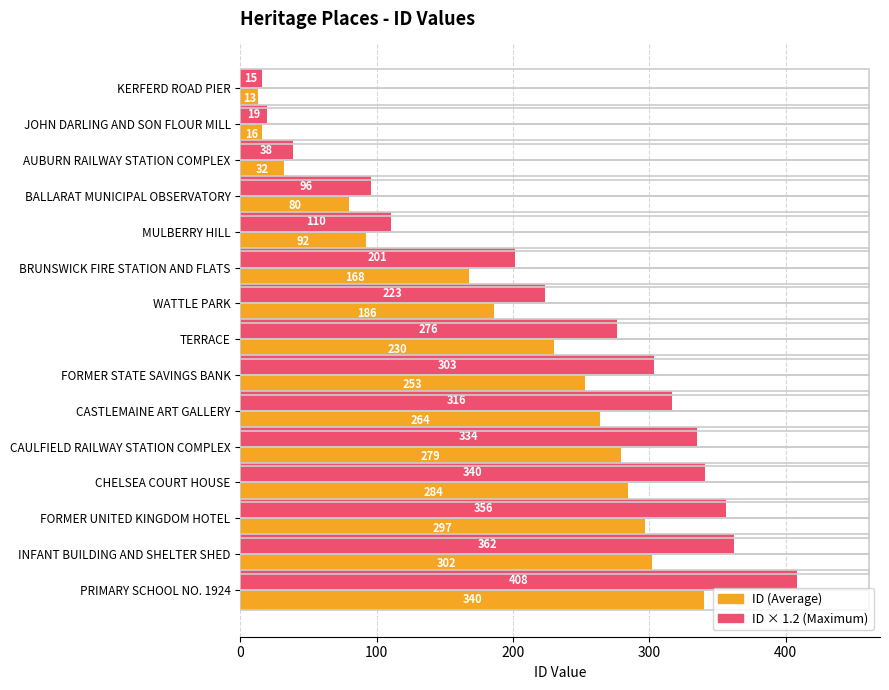

Which series has the widest spread of values?

ID × 1.2 (Maximum)